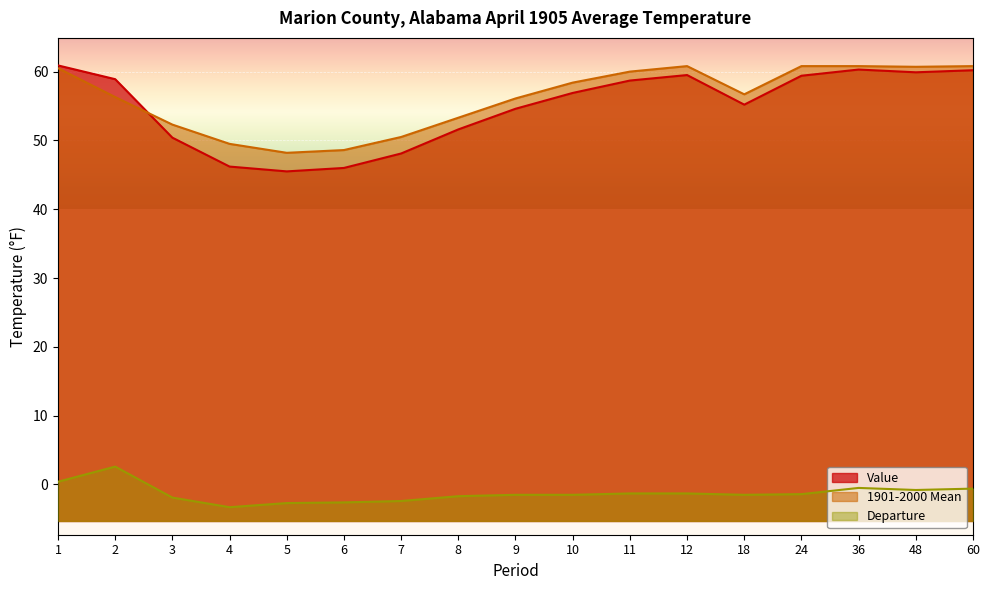

What is the maximum value shown in the chart?

60.9